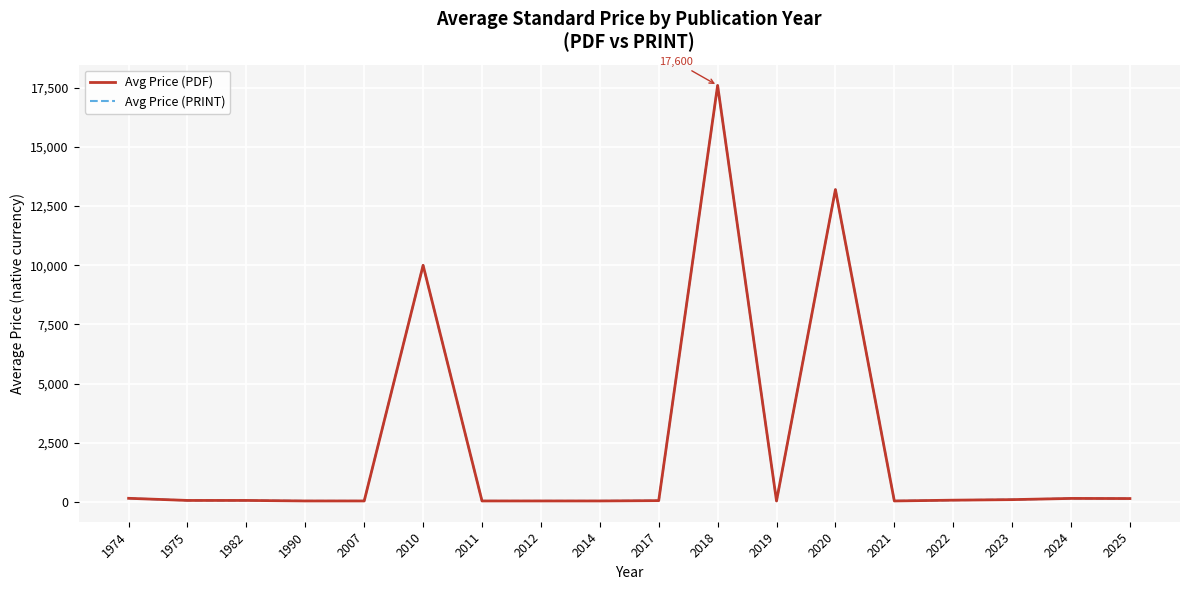

List the labels in order of Avg Price (PRINT) value, smallest first.

1990, 2007, 2011, 2012, 2014, 2019, 2021, 2017, 1975, 1982, 2022, 2023, 2025, 2024, 1974, 2010, 2020, 2018